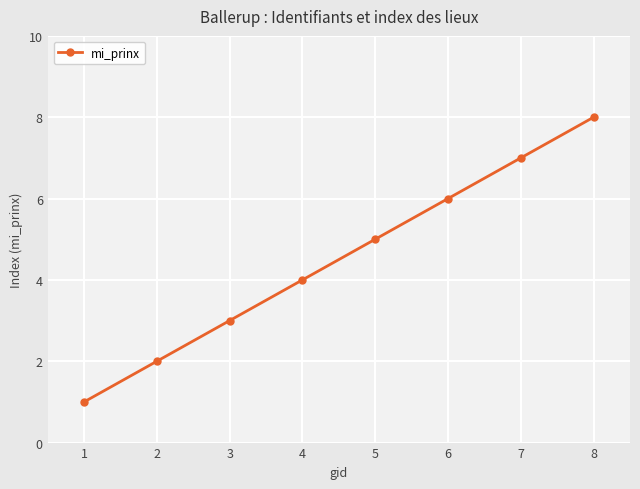

The value at 3 is 3. True or false?

True